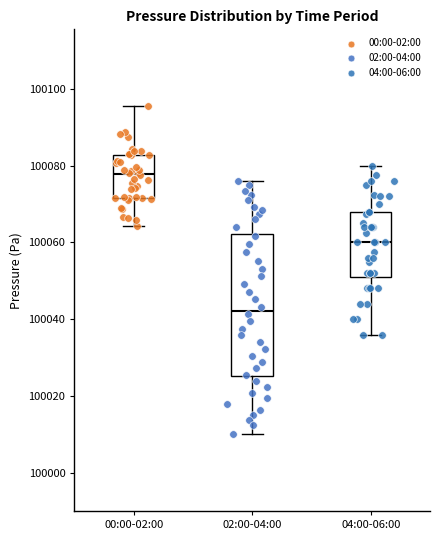

Reading left to right, read every box against the y-axis: the position of its median line, the range the box covers, and the ends of its whiskers. The values are not printed on the chart, so give them approximately, as read against the axis.

00:00-02:00: median 100078, box 100072 to 100082, whiskers 100064 to 100096
02:00-04:00: median 100042, box 100026 to 100062, whiskers 100010 to 100076
04:00-06:00: median 100060, box 100052 to 100068, whiskers 100036 to 100080